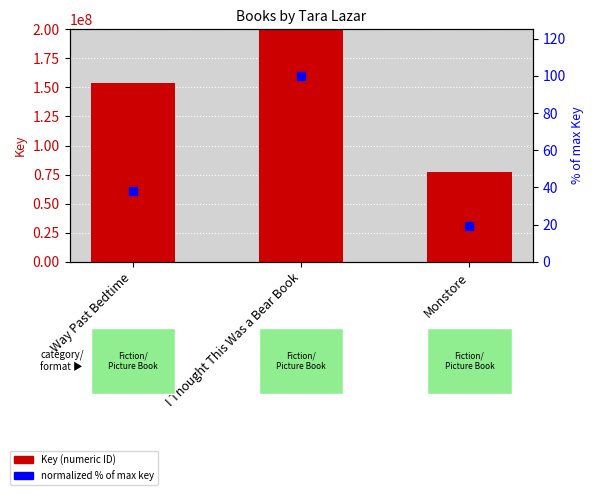

At which category is the sum across all series the highest?

I Thought This Was a Bear Book